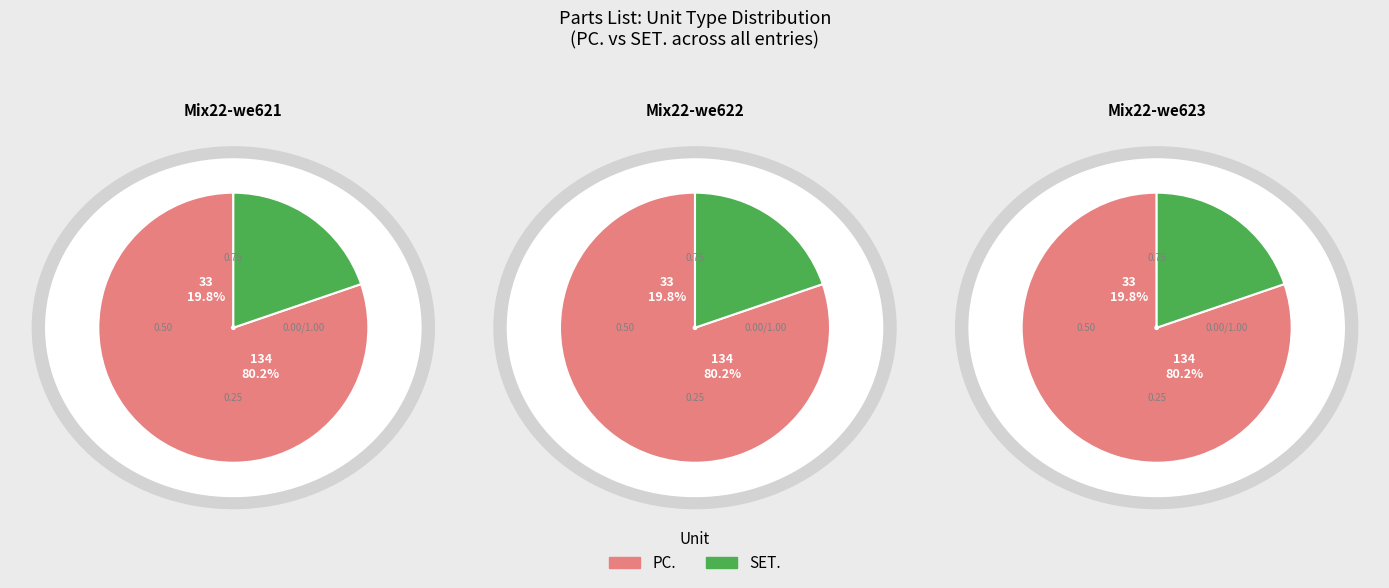

The SET. slice represents 20% of the pie. True or false?

True